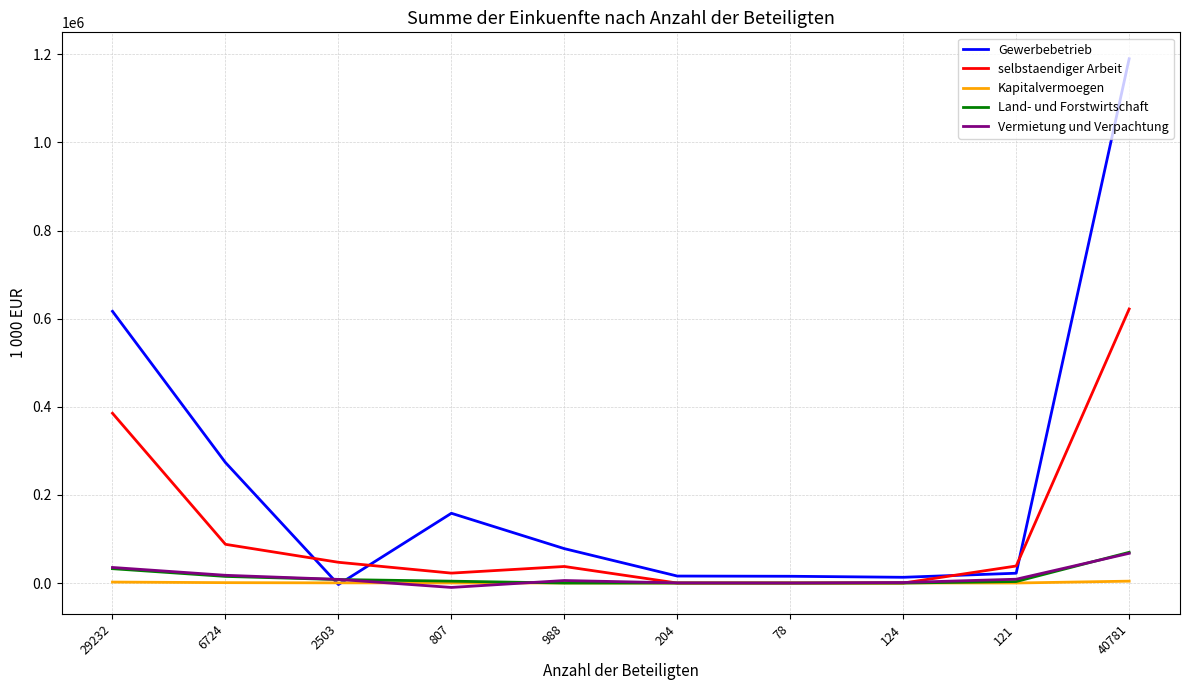

How many intersections are there between Kapitalvermoegen and Vermietung und Verpachtung?

2